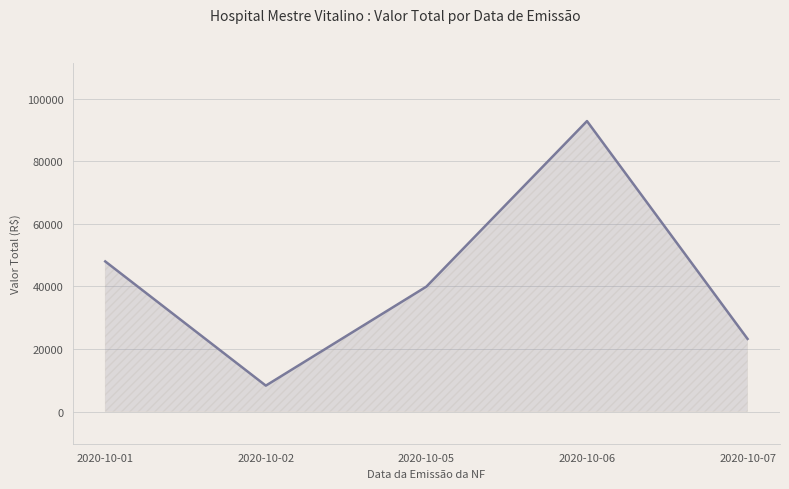

At which category does the data reach its first local valley?

2020-10-02